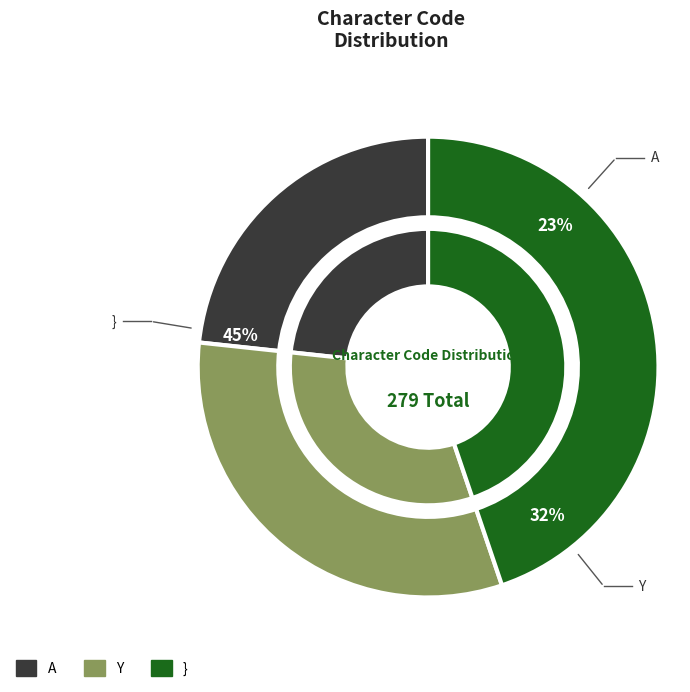

What percentage is the Y slice, to the nearest percent?

32%